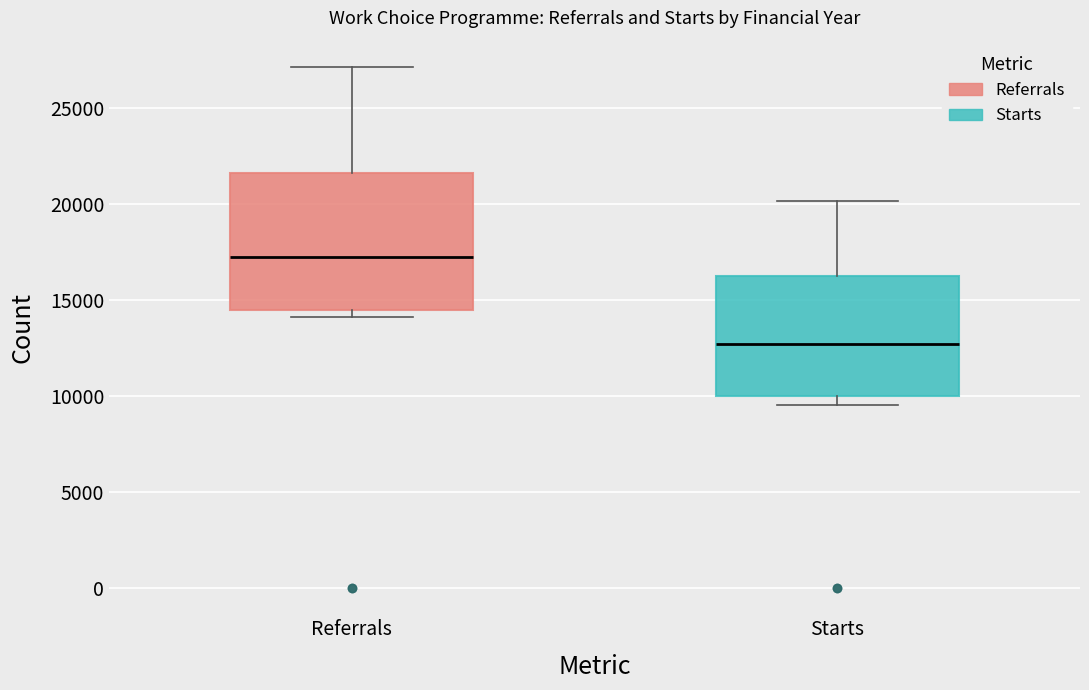

Which box has the highest median line?

Referrals